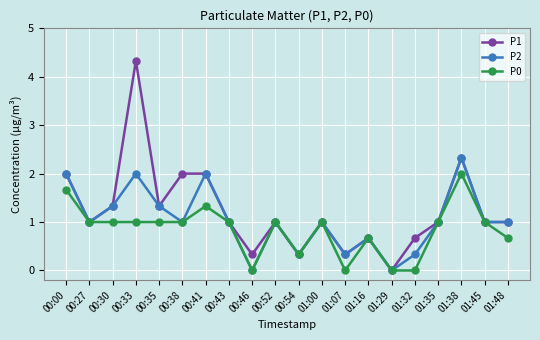

Where does the P2 series first go above 1?

00:00